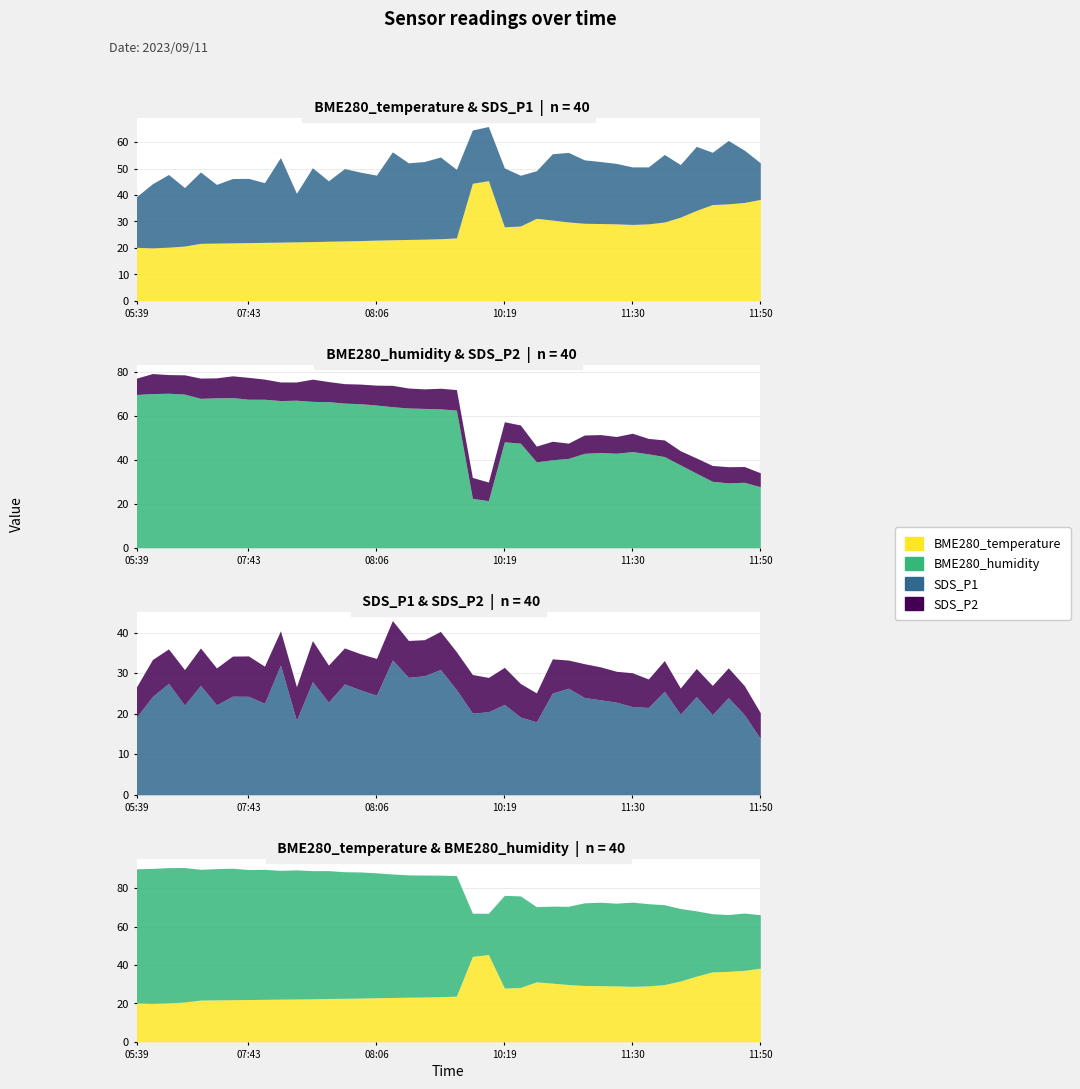

At 11:17, list the series in order from largest to smallest.

BME280_humidity, BME280_temperature, SDS_P1, SDS_P2